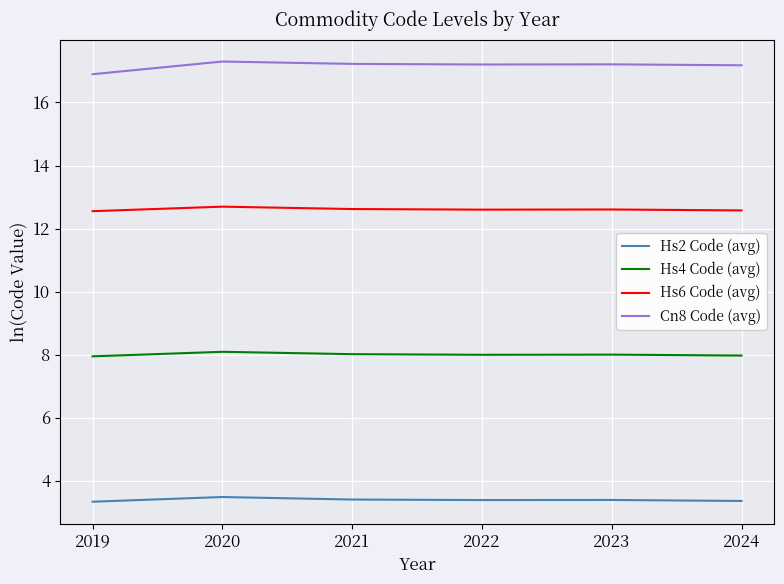

What are all the series names shown in the legend?

Hs2 Code (avg), Hs4 Code (avg), Hs6 Code (avg), Cn8 Code (avg)